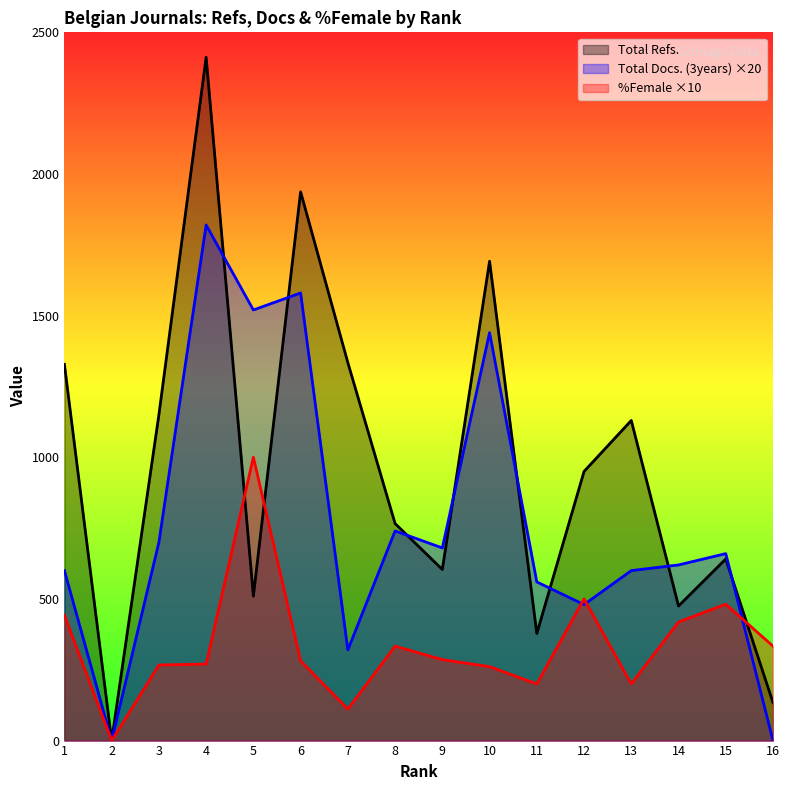

At which category does %Female reach its first local valley?

2